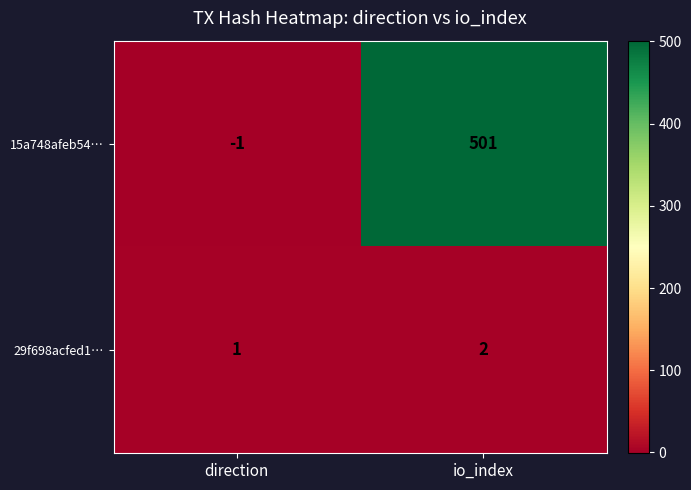

Is it true that 15a748afeb54… equals 501 at io_index?

True